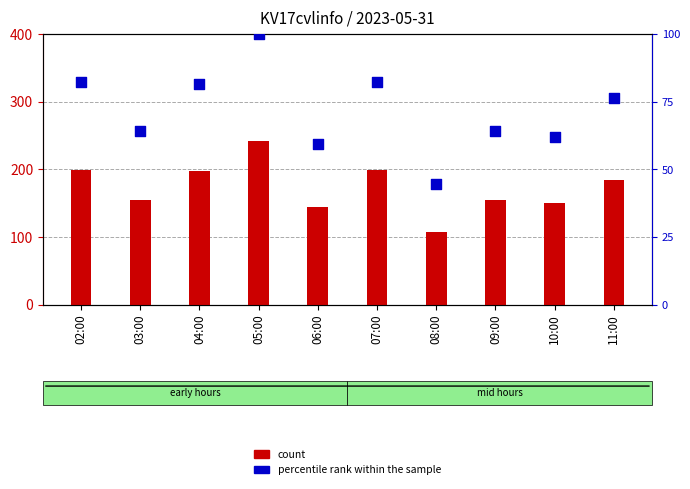

Which series reaches the minimum Y coordinate?

percentile rank within the sample